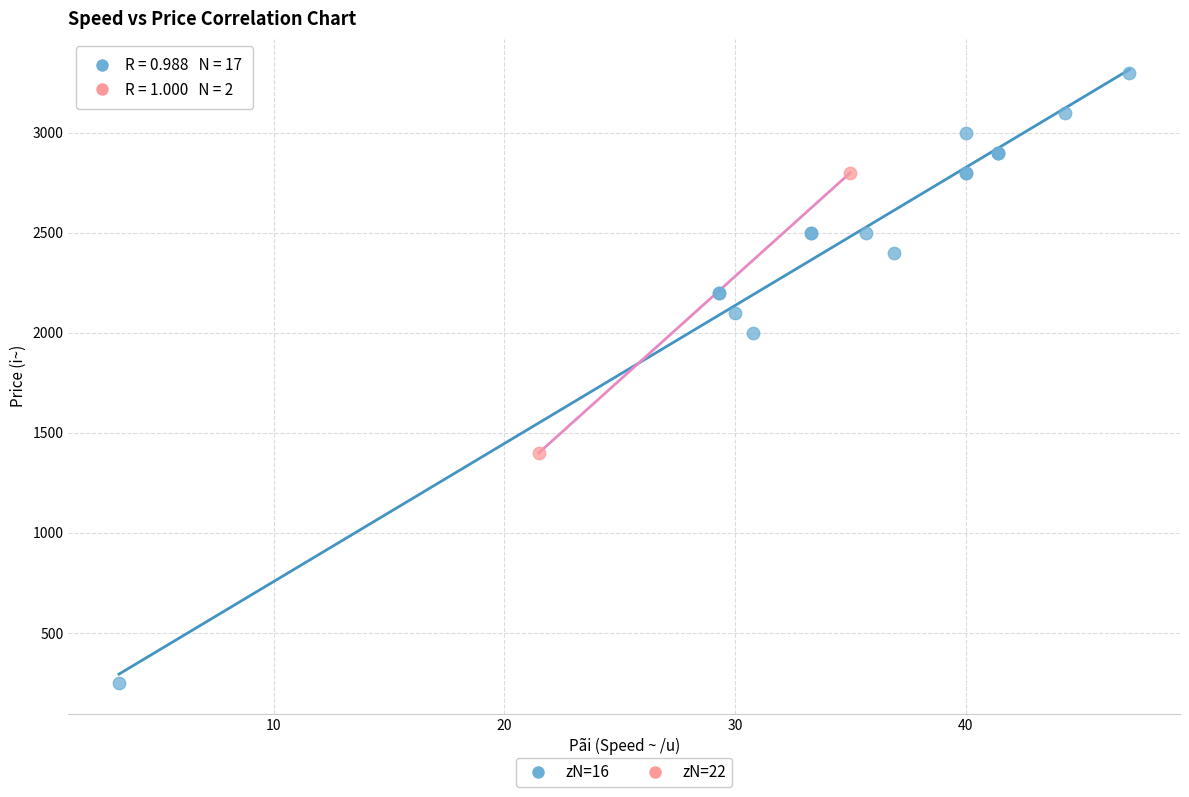

Which series reaches the minimum Y coordinate?

zN=16